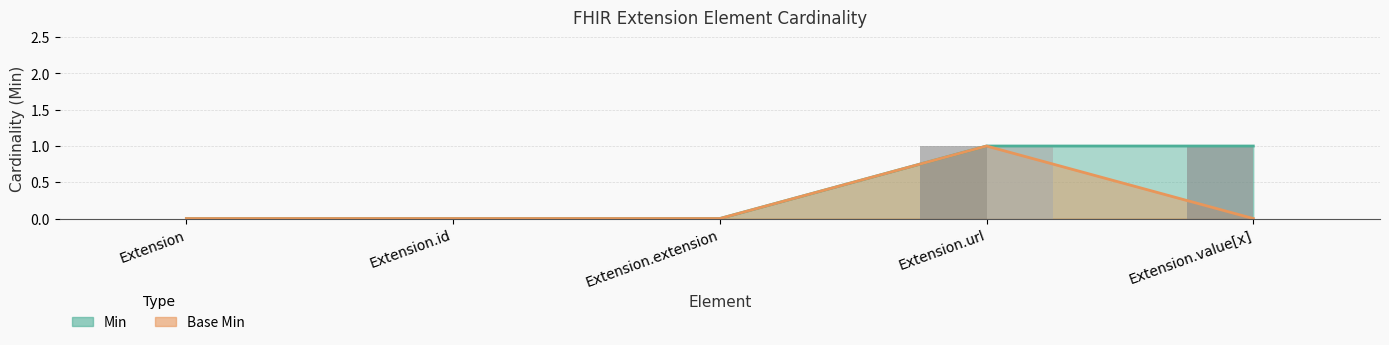

What is the label of the 3rd bar from the right?

Extension.extension